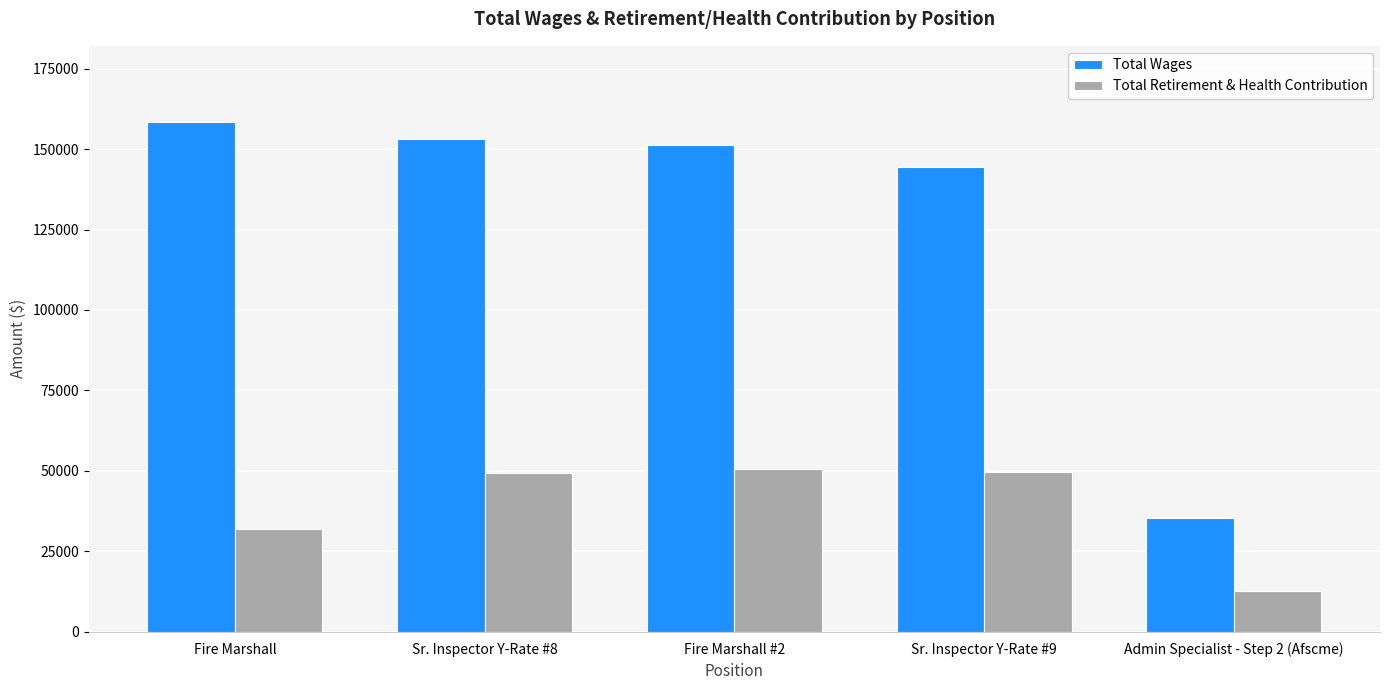

What is the difference between the maximum and second lowest values in the Total Retirement & Health Contribution series?

18539